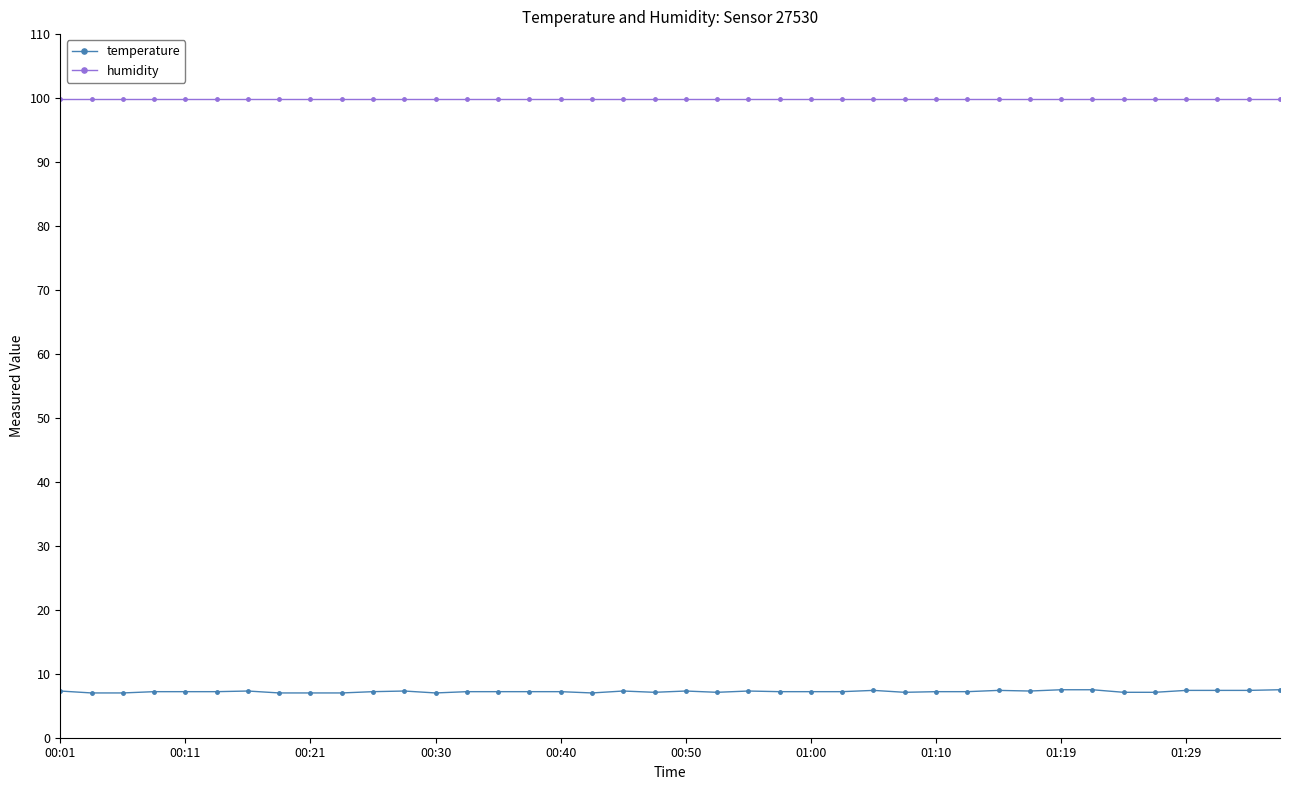

What is the highest value of the temperature series?

7.5